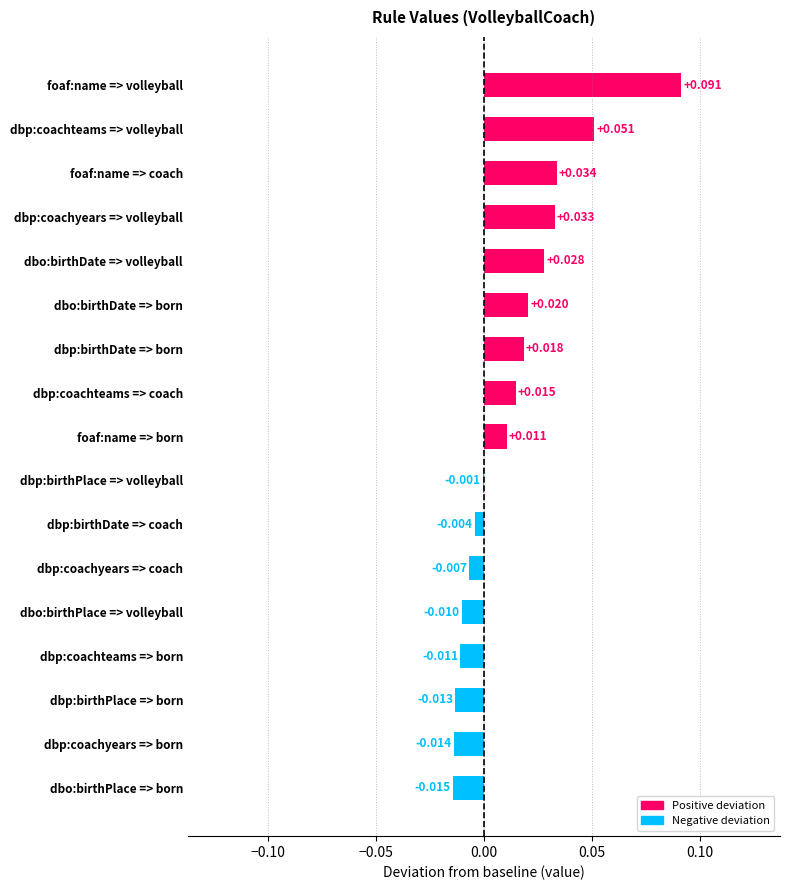

At which label is the value closest to 0?

dbp:birthPlace => volleyball